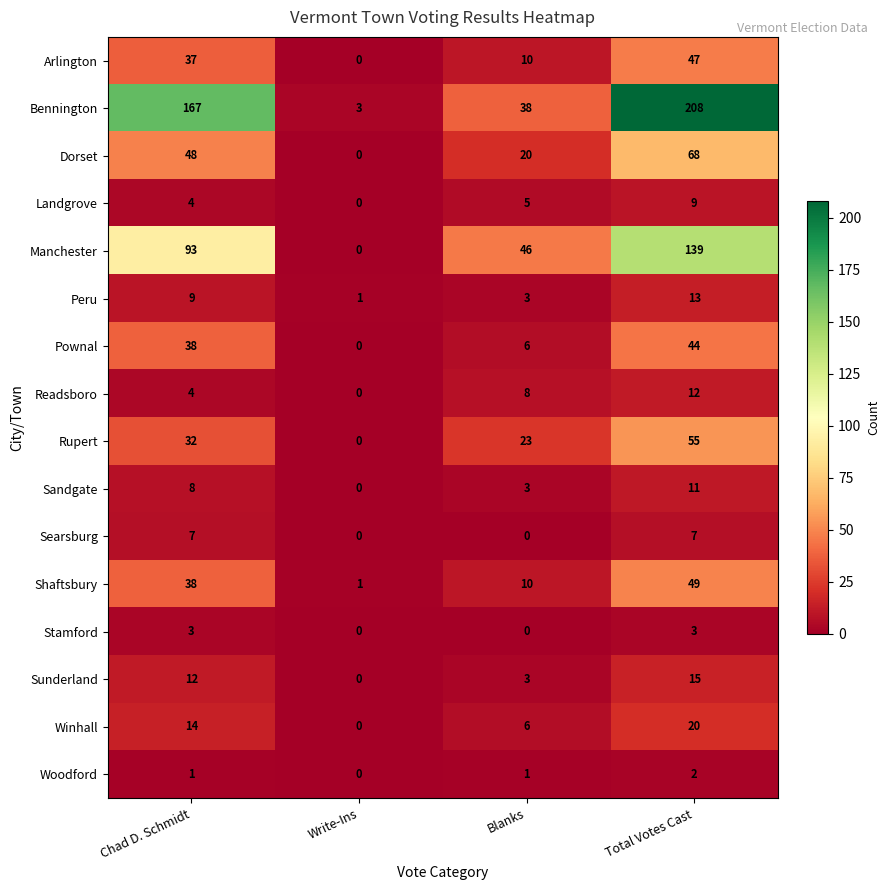

At how many categories does at least one series exceed 22?

3